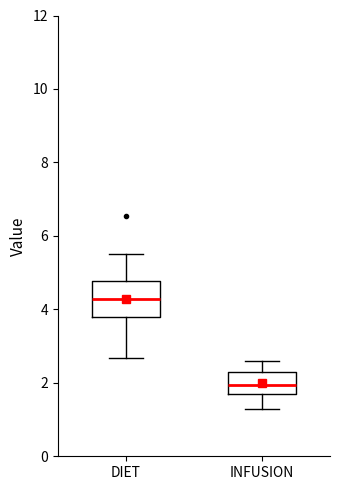

Where does the median line of the box for INFUSION sit on the y-axis? The values are not printed on the chart, so give them approximately, as read against the axis.

2.0